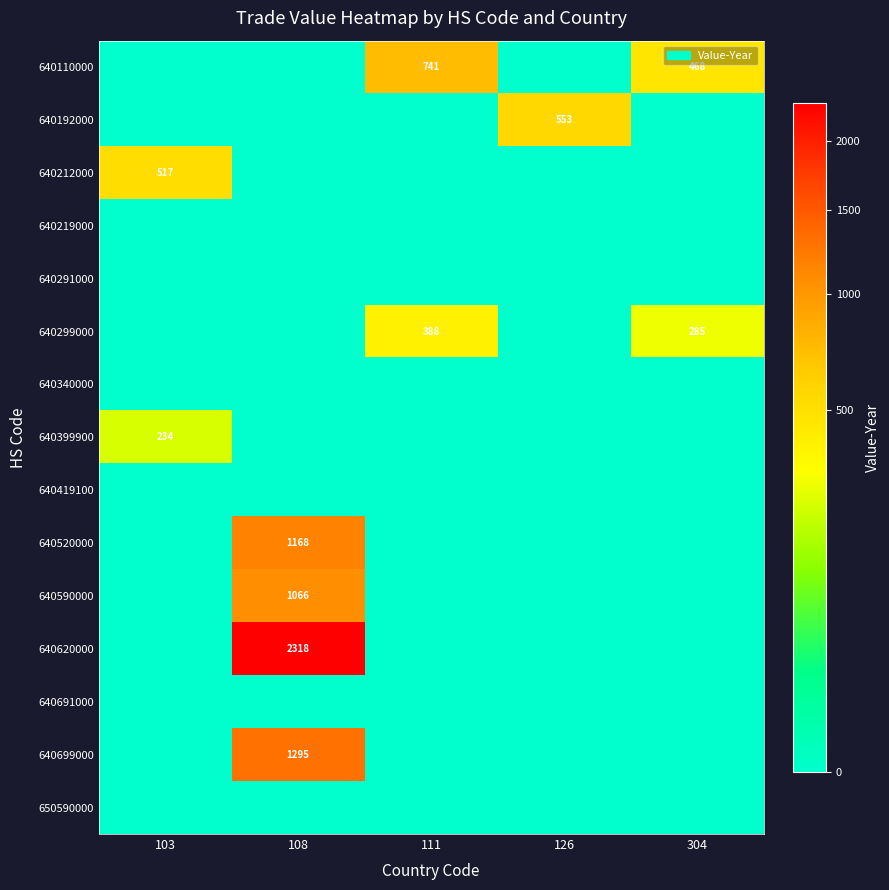

At which category is the sum across all series the highest?

108